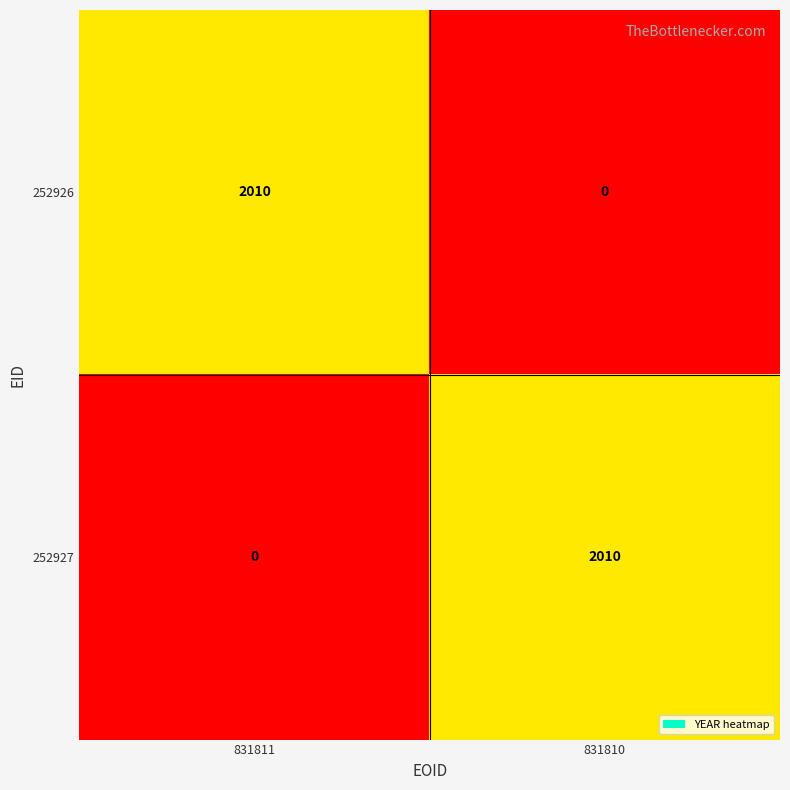

The value of 252927 at 831810 is 2800. True or false?

False